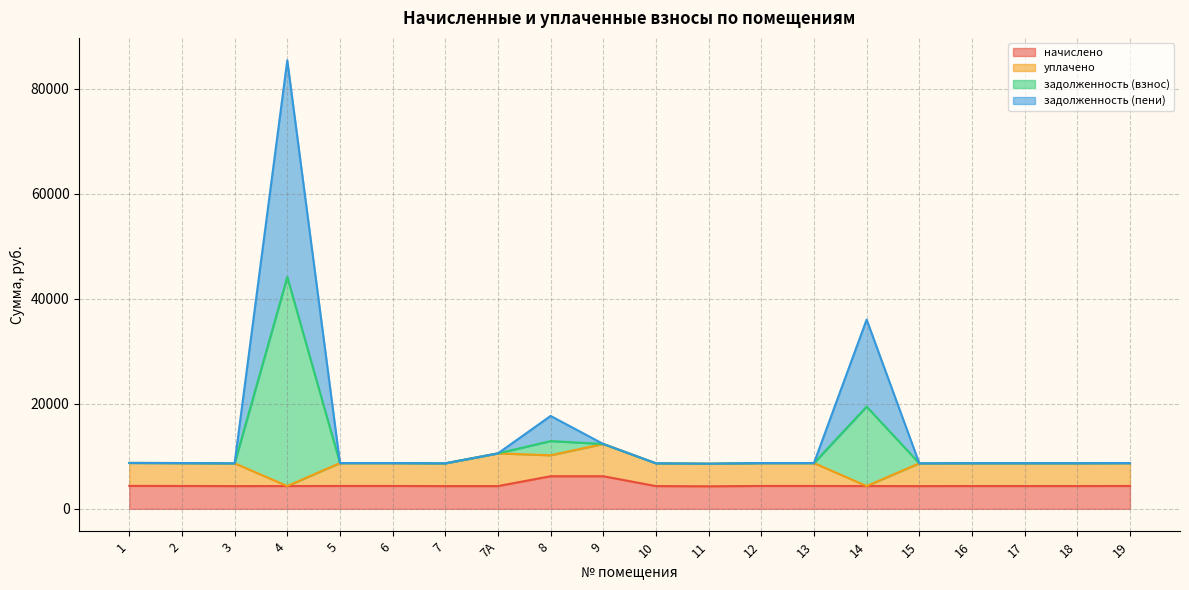

At which category is the sum across all series the highest?

4